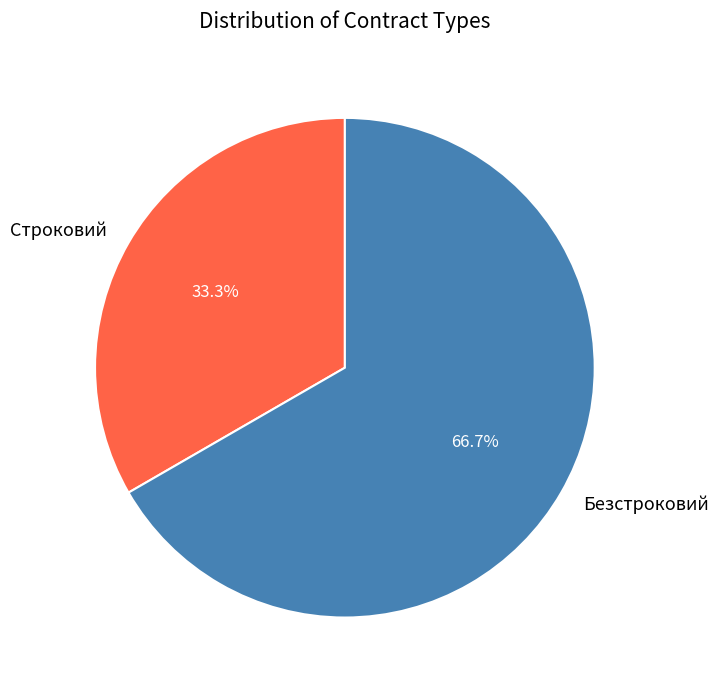

Count the number of slices in the pie.

2